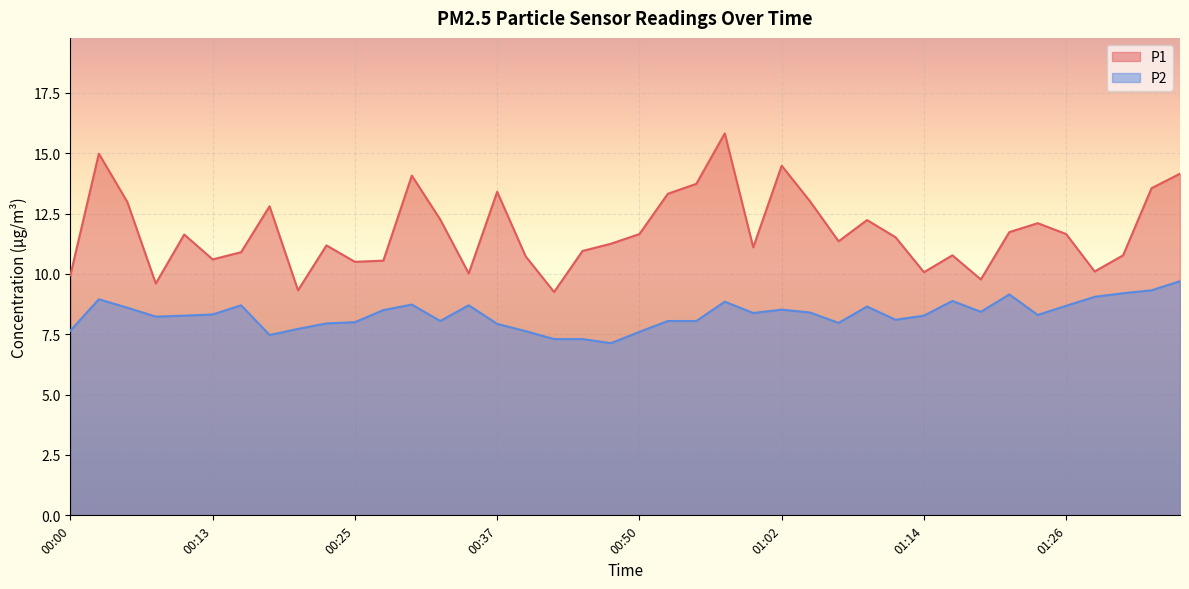

What is the average value of the P2 series?

8.3